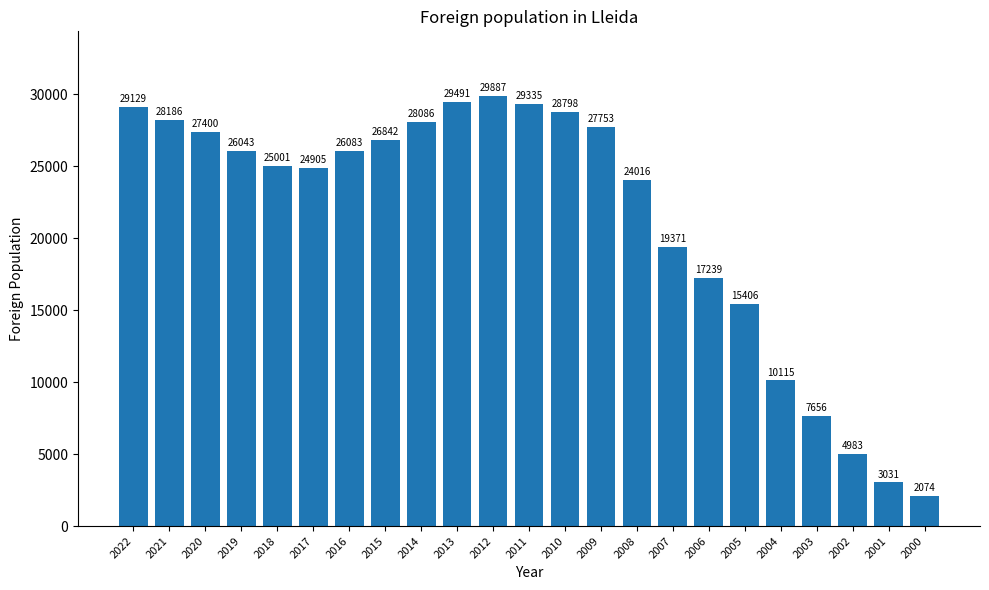

What is the smallest value displayed?

2074